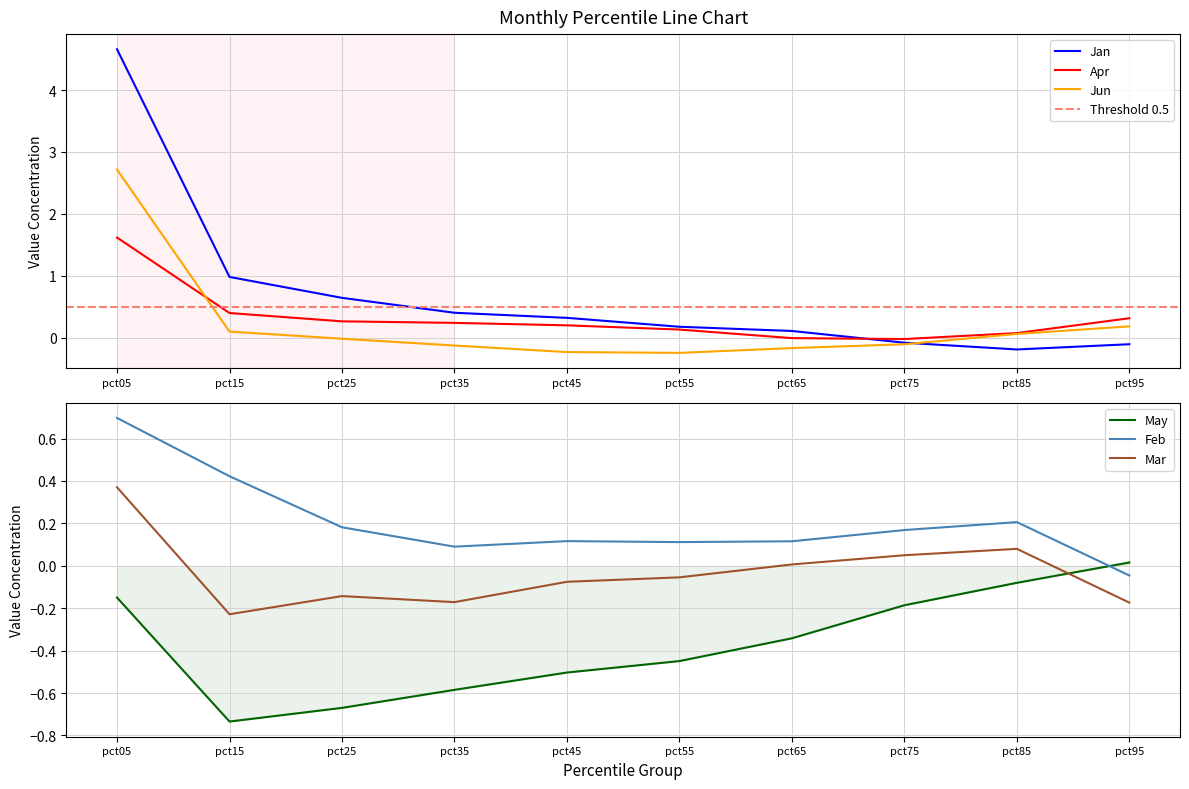

Is it true that Feb equals 0.7 at pct05?

True